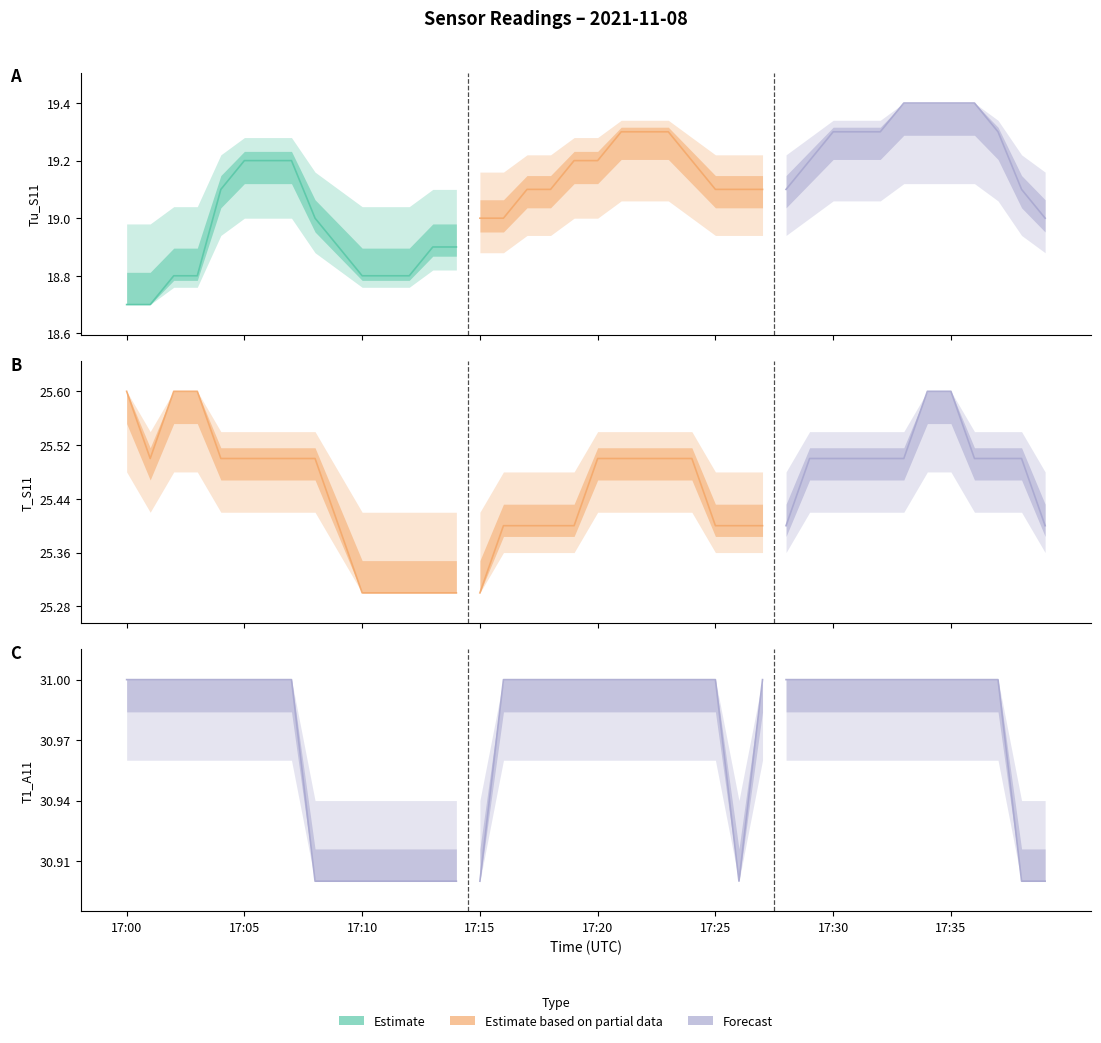

True or false: there are more than 2 points higher than both neighbors.

False